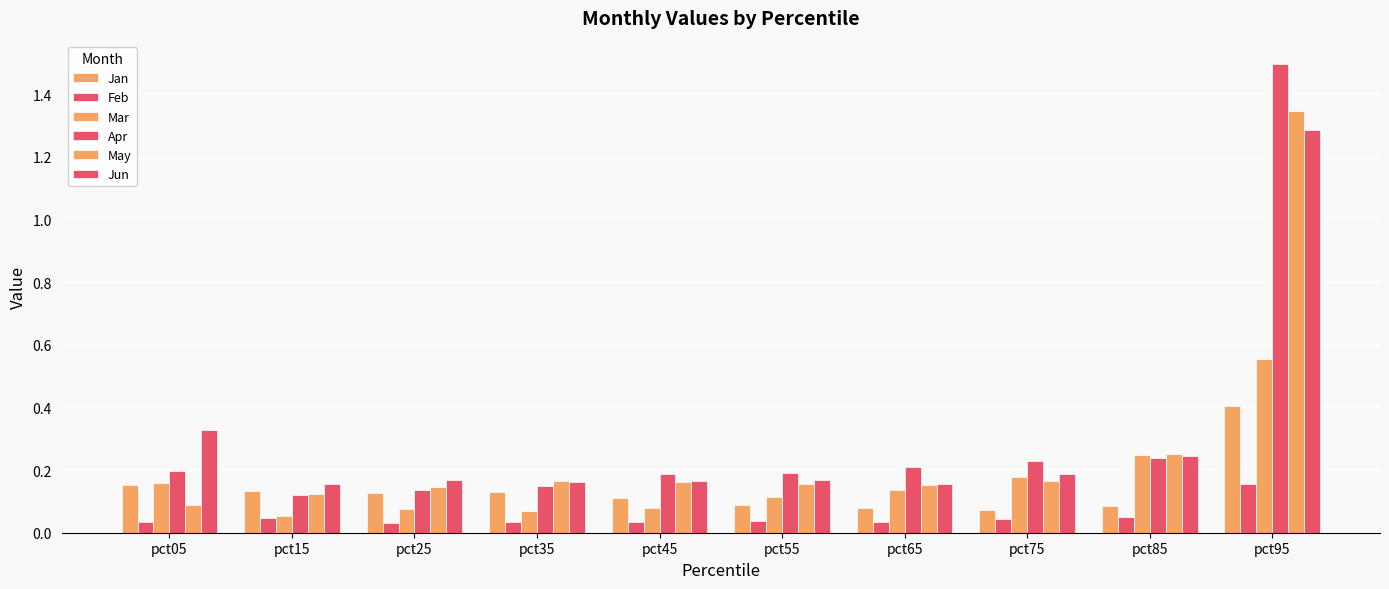

At how many categories does at least one series exceed 0?

10